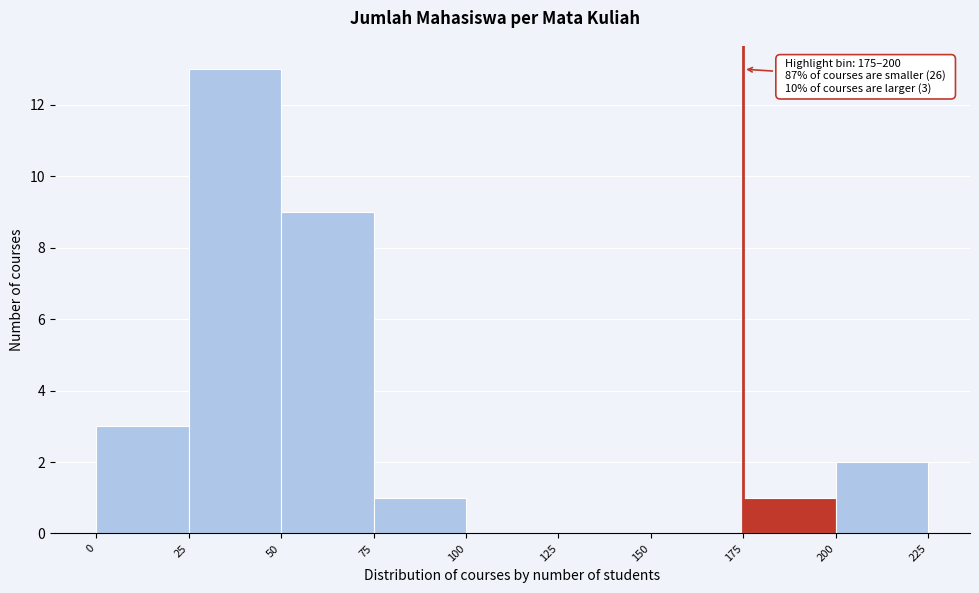

Over which range of the x-axis is the bar tallest?

25 to 50